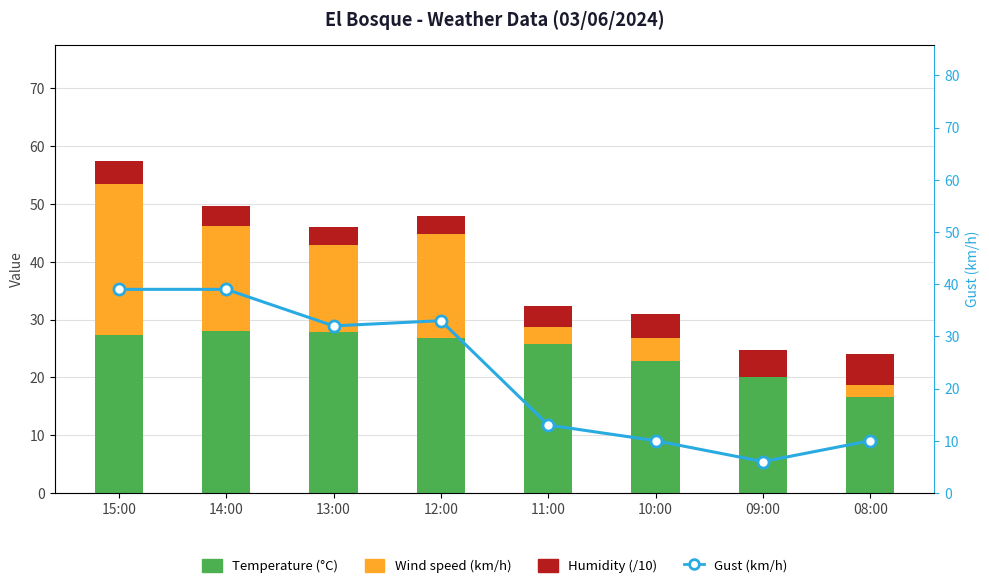

What value does the Gust (km/h) series have at 15:00?

39.0